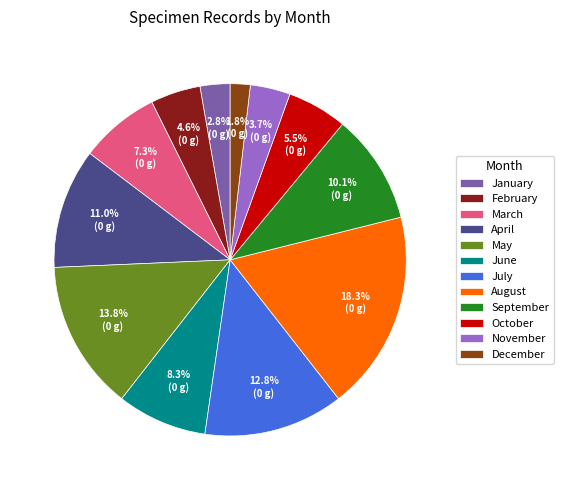

What is the ratio of the value at February to the value at July?

0.4